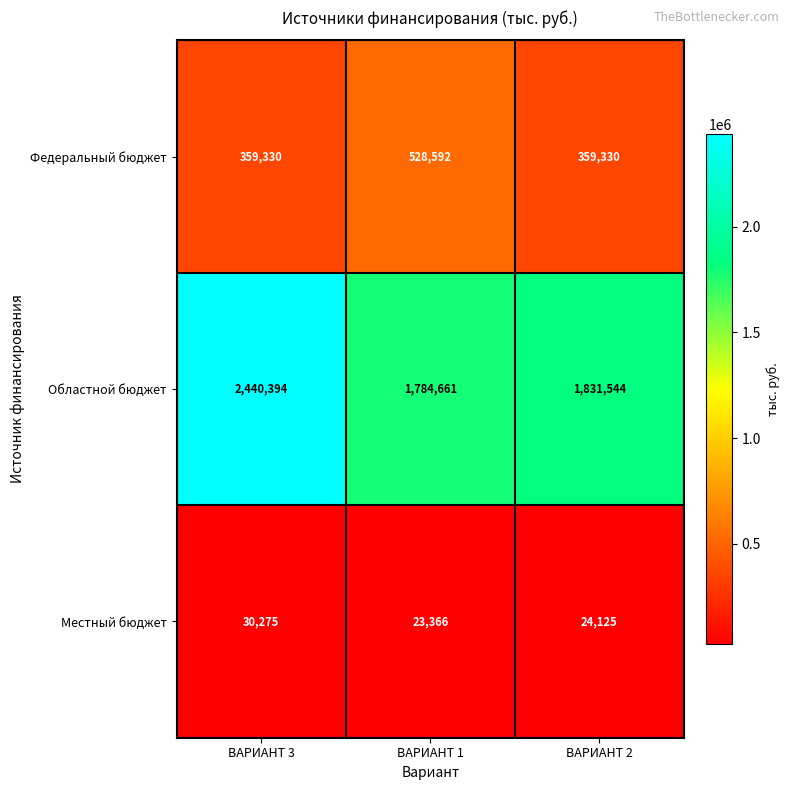

True or false: Федеральный бюджет has a value of 528592 at ВАРИАНТ 1.

True